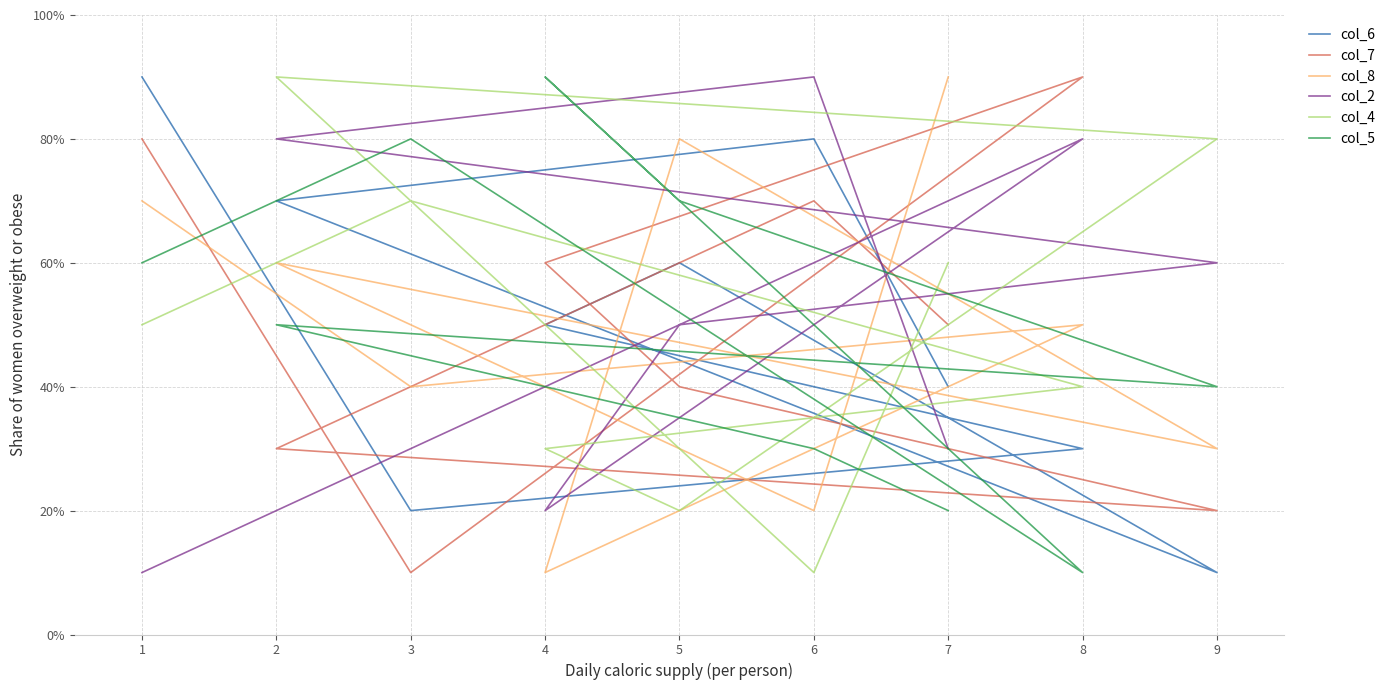

At which category is the sum across all series the highest?

2